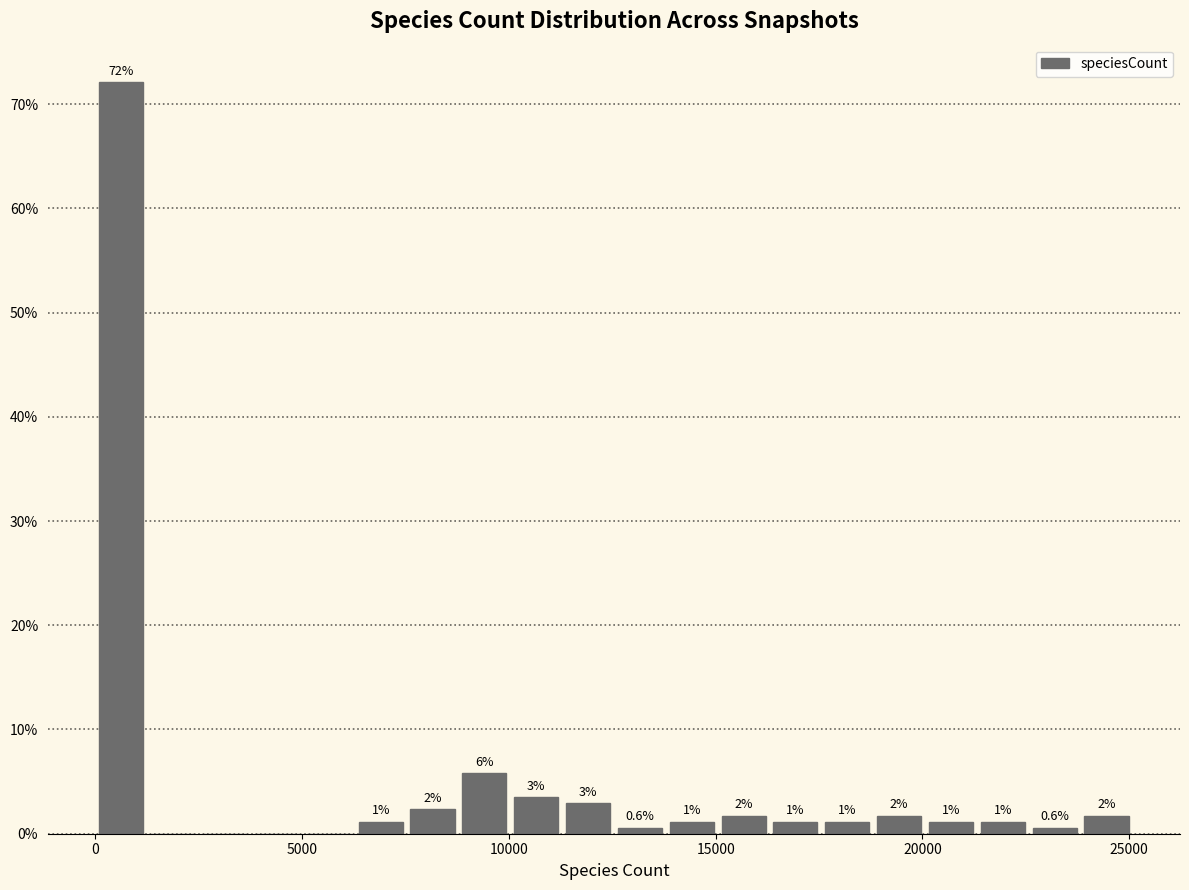

Around what value on the x-axis is the tallest bar? Give the approximate position of its centre, as read against the axis.

500